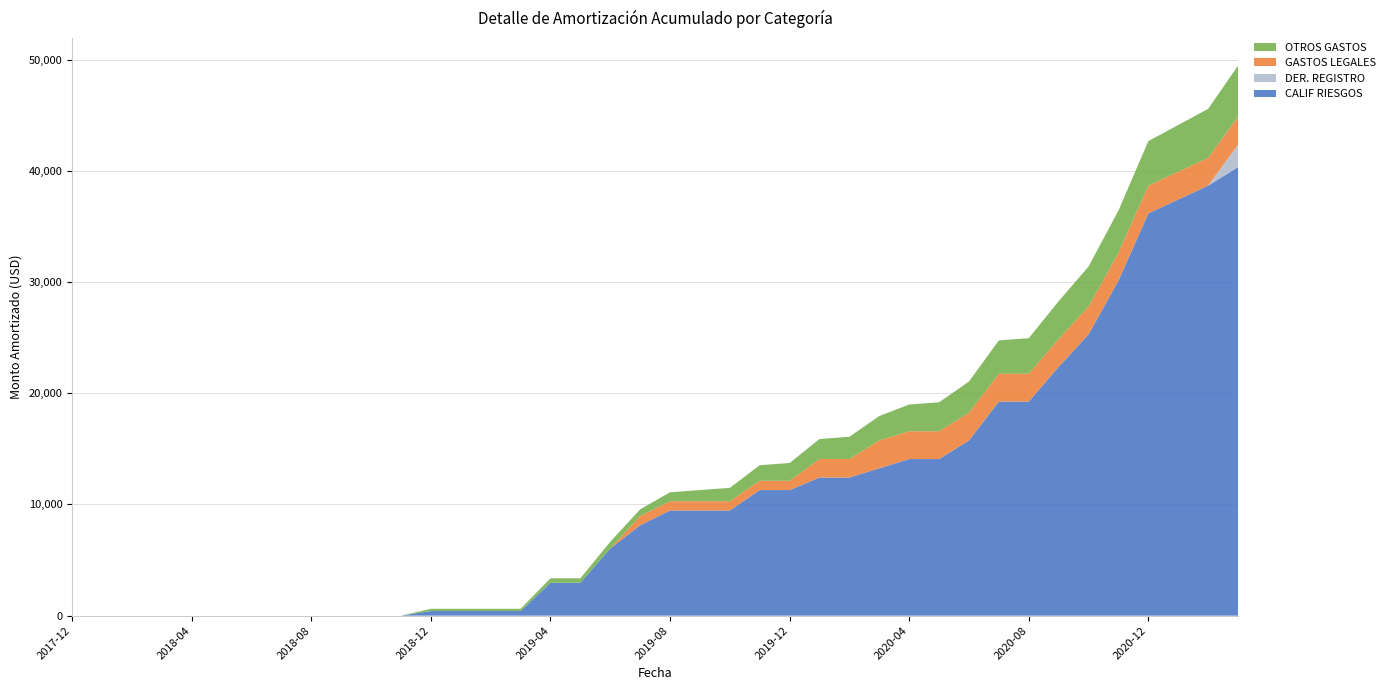

Reading left to right, what are all the values shown in this chart?

CALIF RIESGOS: 2017-12=0.0	2018-01=0.0	2018-02=0.0	2018-03=0.0	2018-04=0.0	2018-05=0.0	2018-06=0.0	2018-07=0.0	2018-08=0.0	2018-09=0.0	2018-10=0.0	2018-11=0.0	2018-12=416.7	2019-01=416.7	2019-02=416.7	2019-03=416.7	2019-04=2958.3	2019-05=2958.3	2019-06=6041.7	2019-07=8125.0	2019-08=9458.3	2019-09=9458.3	2019-10=9458.3	2019-11=11292.6	2019-12=11292.6	2020-01=12417.6	2020-02=12417.6	2020-03=13250.2	2020-04=14083.6	2020-05=14083.6	2020-06=15750.3	2020-07=19250.3	2020-08=19250.3	2020-09=22375.3	2020-10=25292.0	2020-11=30125.3	2020-12=36166.9	2021-01=37416.9	2021-02=38666.9	2021-03=40333.6
DER. REGISTRO: 2017-12=0.0	2018-01=0.0	2018-02=0.0	2018-03=0.0	2018-04=0.0	2018-05=0.0	2018-06=0.0	2018-07=0.0	2018-08=0.0	2018-09=0.0	2018-10=0.0	2018-11=0.0	2018-12=0.0	2019-01=0.0	2019-02=0.0	2019-03=0.0	2019-04=0.0	2019-05=0.0	2019-06=0.0	2019-07=0.0	2019-08=0.0	2019-09=0.0	2019-10=0.0	2019-11=0.0	2019-12=0.0	2020-01=0.0	2020-02=0.0	2020-03=0.0	2020-04=0.0	2020-05=0.0	2020-06=0.0	2020-07=0.0	2020-08=0.0	2020-09=0.0	2020-10=0.0	2020-11=0.0	2020-12=0.0	2021-01=0.0	2021-02=0.0	2021-03=2015.7
GASTOS LEGALES: 2017-12=0.0	2018-01=0.0	2018-02=0.0	2018-03=0.0	2018-04=0.0	2018-05=0.0	2018-06=0.0	2018-07=0.0	2018-08=0.0	2018-09=0.0	2018-10=0.0	2018-11=0.0	2018-12=0.0	2019-01=0.0	2019-02=0.0	2019-03=0.0	2019-04=0.0	2019-05=0.0	2019-06=0.0	2019-07=833.3	2019-08=833.3	2019-09=833.3	2019-10=833.3	2019-11=833.3	2019-12=833.3	2020-01=1666.7	2020-02=1666.7	2020-03=2500.0	2020-04=2500.0	2020-05=2500.0	2020-06=2500.0	2020-07=2500.0	2020-08=2500.0	2020-09=2500.0	2020-10=2500.0	2020-11=2500.0	2020-12=2500.0	2021-01=2500.0	2021-02=2500.0	2021-03=2500.0
OTROS GASTOS: 2017-12=0.0	2018-01=0.0	2018-02=0.0	2018-03=0.0	2018-04=0.0	2018-05=0.0	2018-06=0.0	2018-07=0.0	2018-08=0.0	2018-09=0.0	2018-10=0.0	2018-11=0.0	2018-12=200.0	2019-01=200.0	2019-02=200.0	2019-03=200.0	2019-04=400.0	2019-05=400.0	2019-06=600.0	2019-07=600.0	2019-08=800.0	2019-09=1000.0	2019-10=1200.0	2019-11=1400.0	2019-12=1600.0	2020-01=1800.0	2020-02=2000.0	2020-03=2200.0	2020-04=2400.0	2020-05=2600.0	2020-06=2800.0	2020-07=3000.0	2020-08=3200.0	2020-09=3400.0	2020-10=3600.0	2020-11=3800.0	2020-12=4000.0	2021-01=4200.0	2021-02=4400.0	2021-03=4600.0